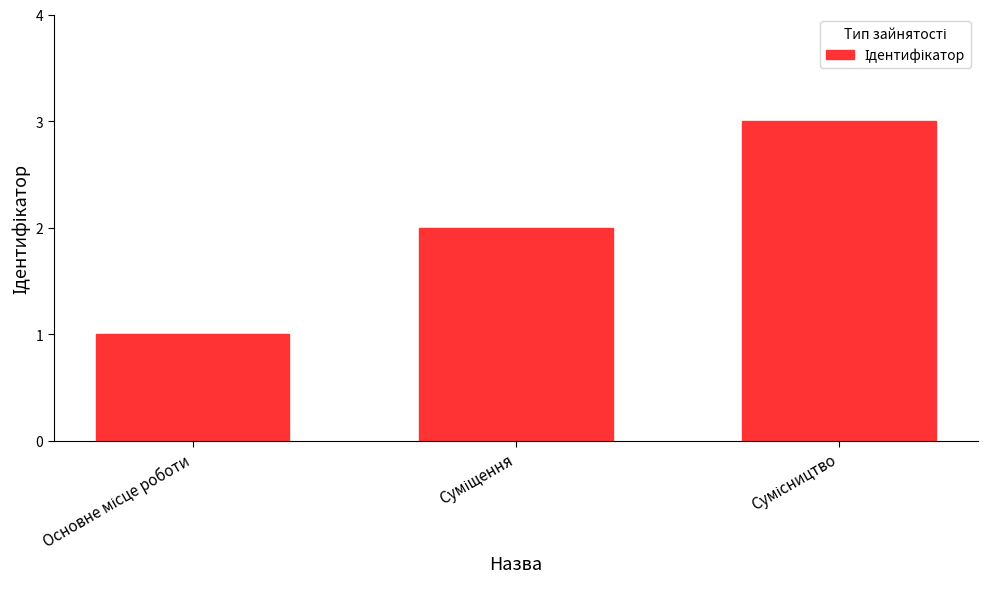

What is the maximum value shown in the chart?

3